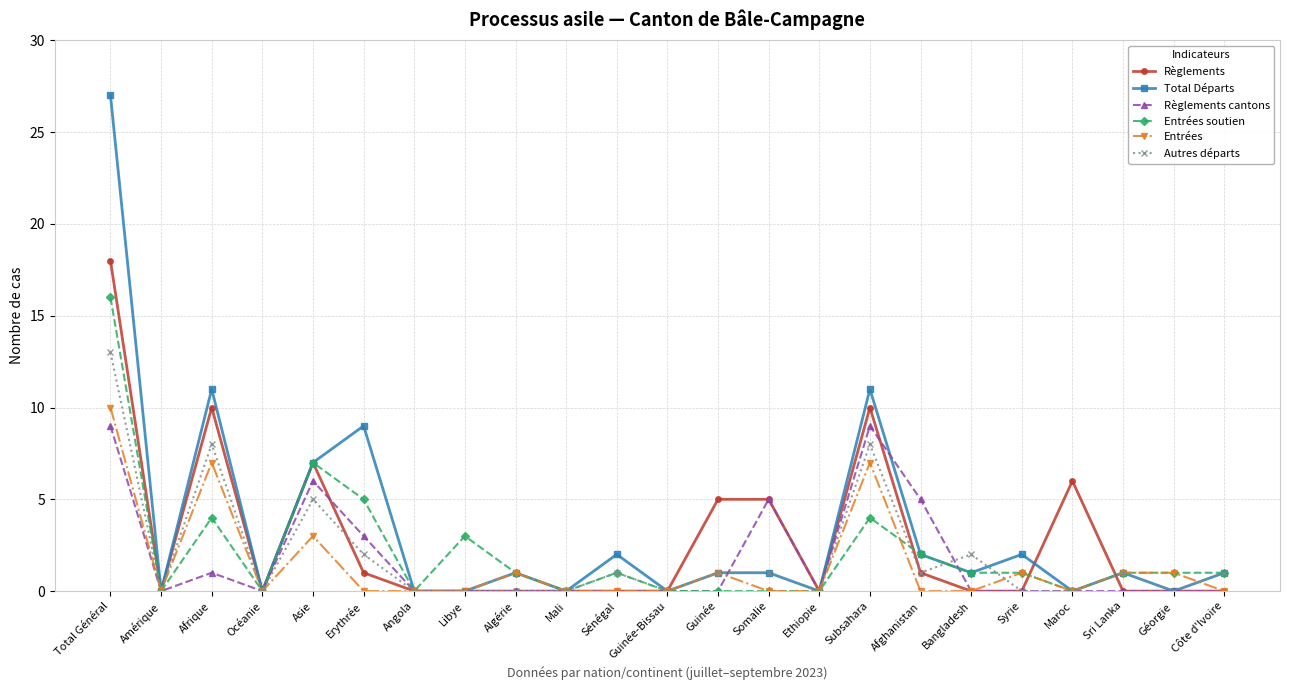

Reading left to right, extract all data points from this chart.

Règlements: Total Général=18	Amérique=0	Afrique=10	Océanie=0	Asie=7	Erythrée=1	Angola=0	Libye=0	Algérie=0	Mali=0	Sénégal=0	Guinée-Bissau=0	Guinée=5	Somalie=5	Ethiopie=0	Subsahara=10	Afghanistan=1	Bangladesh=0	Syrie=0	Maroc=6	Sri Lanka=0	Géorgie=0	Côte d'Ivoire=0
Total Départs: Total Général=27	Amérique=0	Afrique=11	Océanie=0	Asie=7	Erythrée=9	Angola=0	Libye=0	Algérie=1	Mali=0	Sénégal=2	Guinée-Bissau=0	Guinée=1	Somalie=1	Ethiopie=0	Subsahara=11	Afghanistan=2	Bangladesh=1	Syrie=2	Maroc=0	Sri Lanka=1	Géorgie=0	Côte d'Ivoire=1
Règlements cantons: Total Général=9	Amérique=0	Afrique=1	Océanie=0	Asie=6	Erythrée=3	Angola=0	Libye=0	Algérie=0	Mali=0	Sénégal=0	Guinée-Bissau=0	Guinée=0	Somalie=5	Ethiopie=0	Subsahara=9	Afghanistan=5	Bangladesh=0	Syrie=0	Maroc=0	Sri Lanka=0	Géorgie=0	Côte d'Ivoire=0
Entrées soutien: Total Général=16	Amérique=0	Afrique=4	Océanie=0	Asie=7	Erythrée=5	Angola=0	Libye=3	Algérie=1	Mali=0	Sénégal=1	Guinée-Bissau=0	Guinée=0	Somalie=0	Ethiopie=0	Subsahara=4	Afghanistan=2	Bangladesh=1	Syrie=1	Maroc=0	Sri Lanka=1	Géorgie=1	Côte d'Ivoire=1
Entrées: Total Général=10	Amérique=0	Afrique=7	Océanie=0	Asie=3	Erythrée=0	Angola=0	Libye=0	Algérie=1	Mali=0	Sénégal=0	Guinée-Bissau=0	Guinée=1	Somalie=0	Ethiopie=0	Subsahara=7	Afghanistan=0	Bangladesh=0	Syrie=1	Maroc=0	Sri Lanka=1	Géorgie=1	Côte d'Ivoire=0
Autres départs: Total Général=13	Amérique=0	Afrique=8	Océanie=0	Asie=5	Erythrée=2	Angola=0	Libye=0	Algérie=0	Mali=0	Sénégal=1	Guinée-Bissau=0	Guinée=1	Somalie=1	Ethiopie=0	Subsahara=8	Afghanistan=1	Bangladesh=2	Syrie=0	Maroc=0	Sri Lanka=1	Géorgie=0	Côte d'Ivoire=1